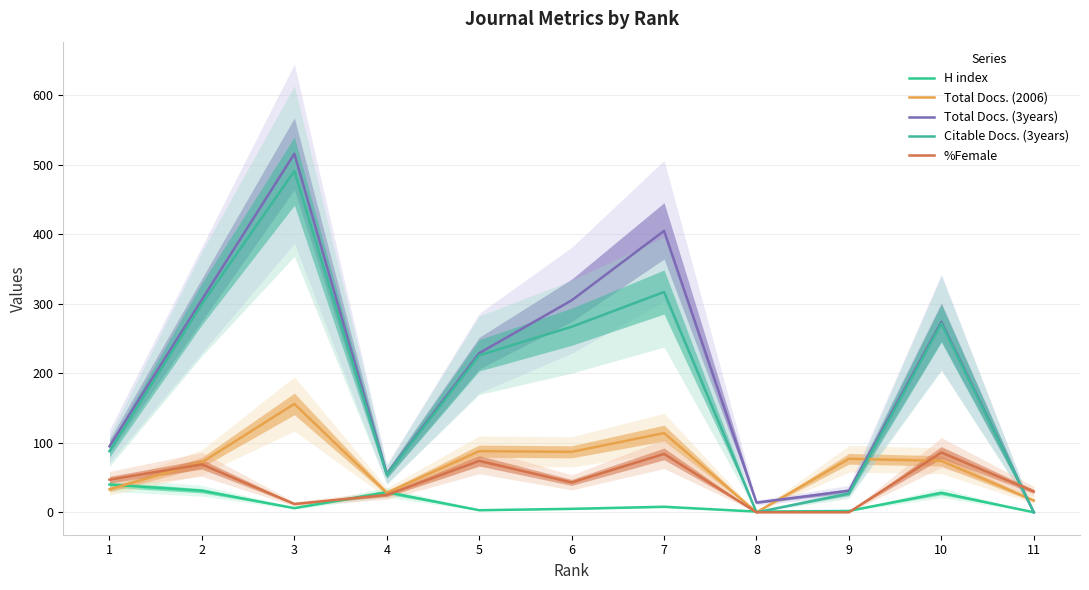

What is the difference between the maximum and minimum values in the Total Docs. (3years) series?

516